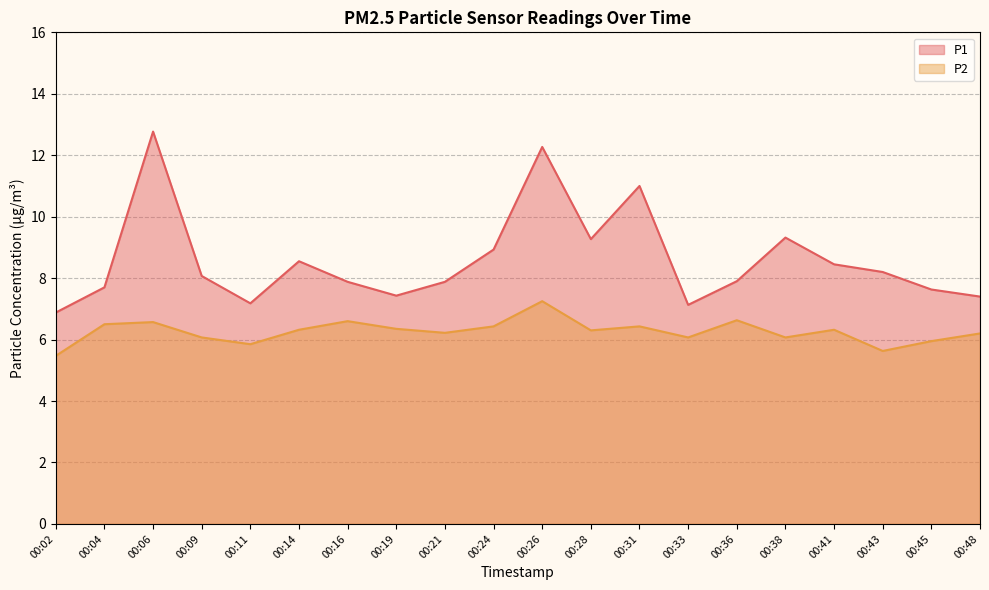

Which series changed the most between 00:28 and 00:38?

P2